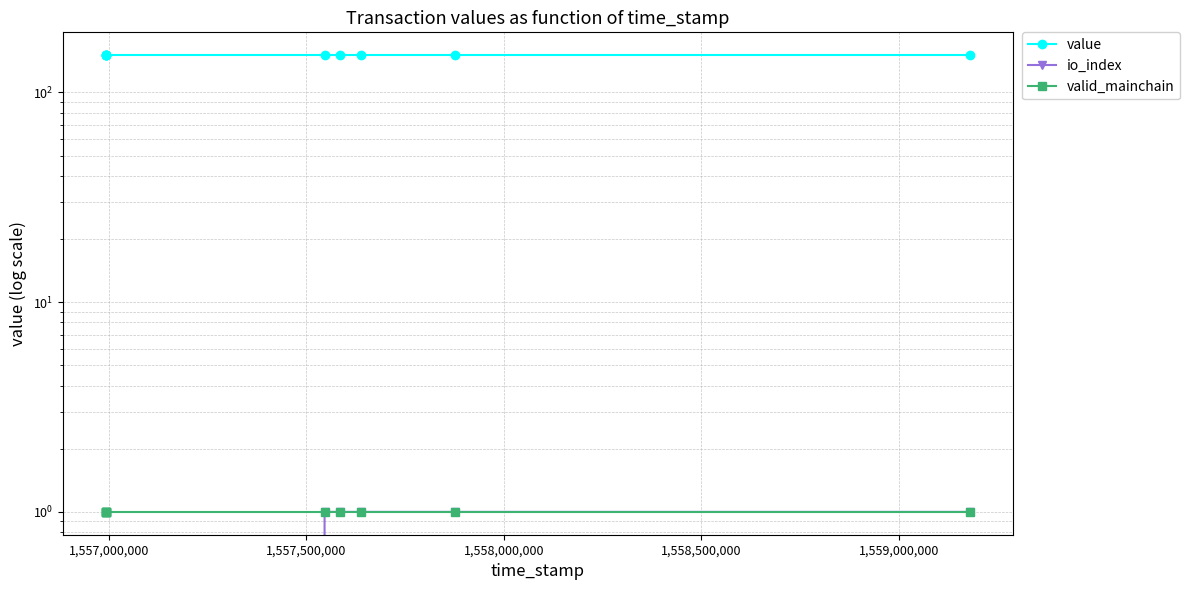

What position from the left is 1,559,000,000?

6